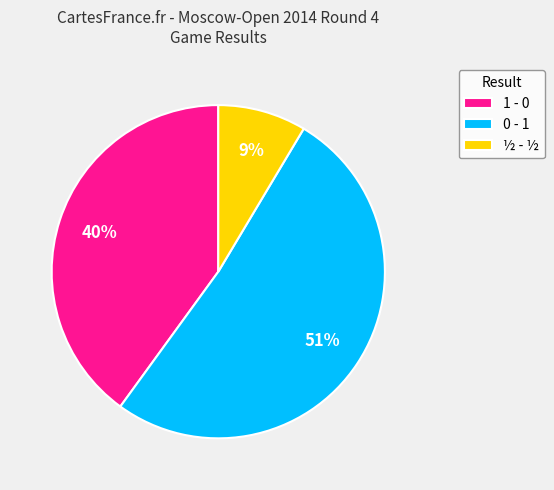

To the nearest percent, what percentage of the pie is ½ - ½?

9%